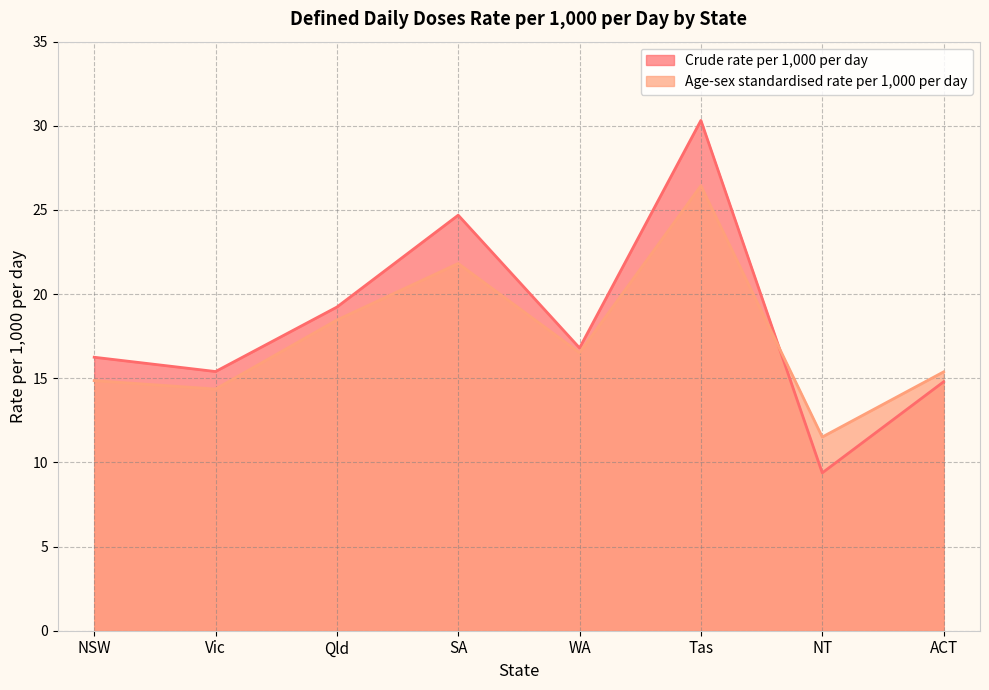

Rank the series by their average value, from highest to lowest.

Crude rate per 1,000 per day, Age-sex standardised rate per 1,000 per day